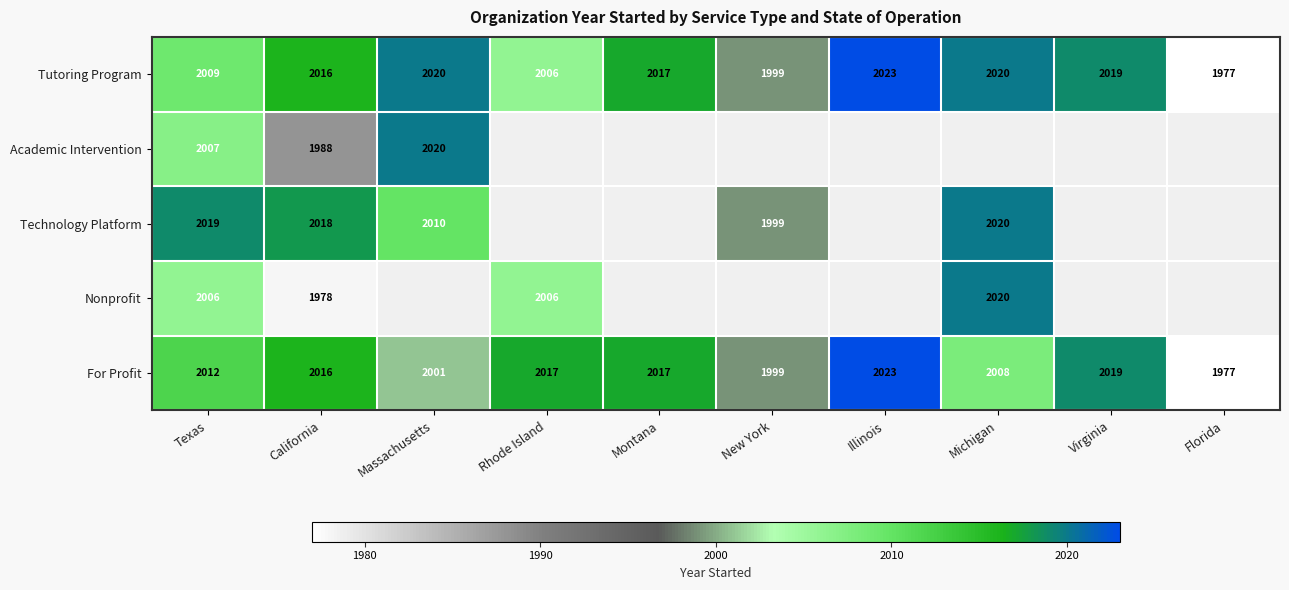

What is the average value of the Tutoring Program series?

2011